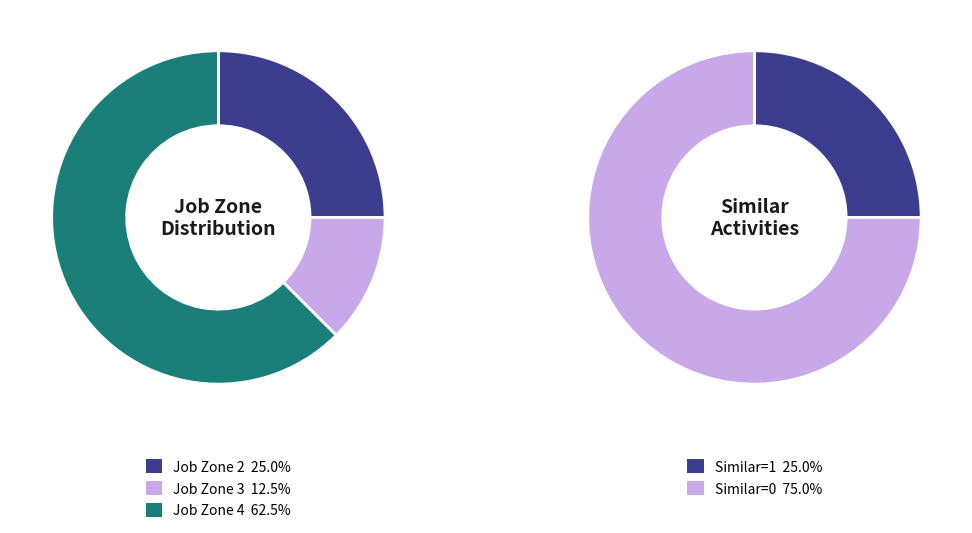

To the nearest percent, what portion does Job Zone 4 (Similar=0) represent?

62%